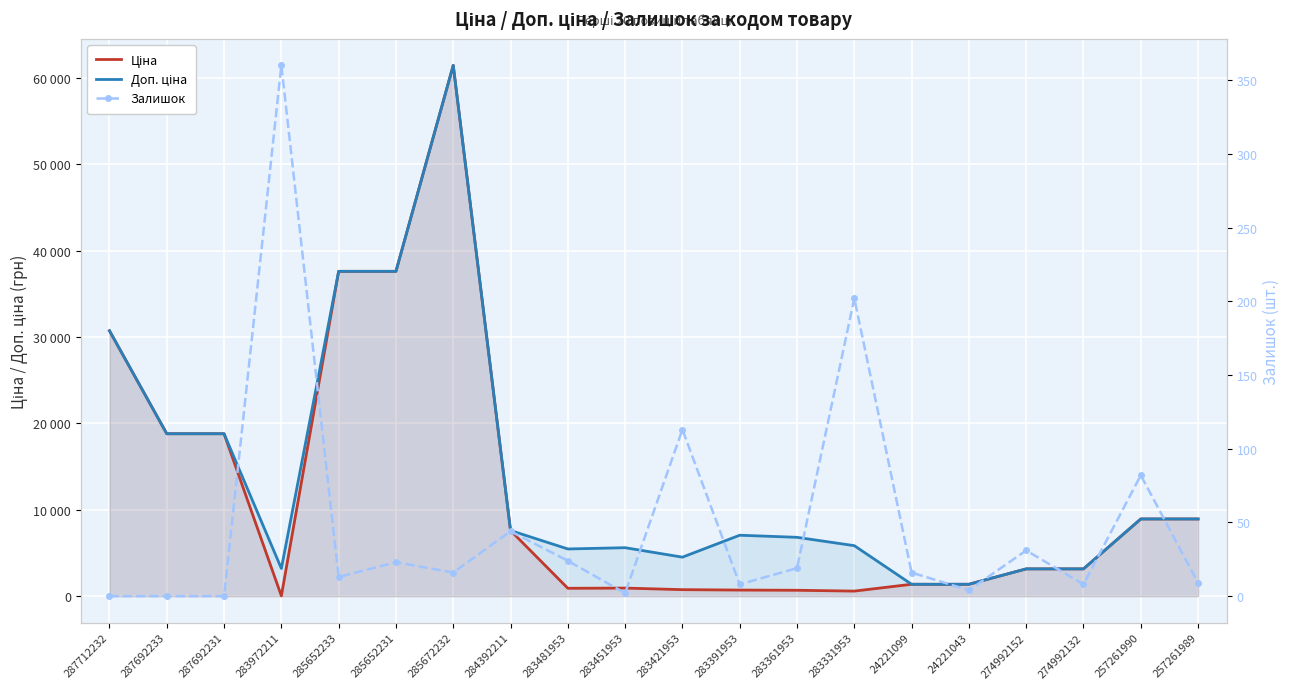

Reading left to right, list all the values displayed in this chart.

Ціна: 287712232=30717.1	287692233=18796.8	287692231=18796.8	283972211=32.0	285652233=37593.6	285652231=37593.6	285672232=61434.3	284392211=7596.5	283481953=910.4	283451953=934.5	283421953=752.2	283391953=705.1	283361953=681.0	283331953=584.4	24221099=1375.4	24221043=1375.4	274992152=3157.9	274992132=3157.9	257261990=8934.1	257261989=8934.1
Доп. ціна: 287712232=30717.1	287692233=18796.8	287692231=18796.8	283972211=3205.0	285652233=37593.6	285652231=37593.6	285672232=61434.3	284392211=7596.5	283481953=5462.3	283451953=5607.2	283421953=4513.3	283391953=7051.3	283361953=6809.8	283331953=5843.9	24221099=1375.0	24221043=1375.0	274992152=3158.0	274992132=3158.0	257261990=8934.1	257261989=8934.1
Залишок: 287712232=0.0	287692233=0.0	287692231=0.0	283972211=360.0	285652233=13.0	285652231=23.0	285672232=16.0	284392211=44.0	283481953=24.0	283451953=2.0	283421953=113.0	283391953=8.0	283361953=19.0	283331953=202.0	24221099=16.0	24221043=4.0	274992152=31.0	274992132=8.0	257261990=82.0	257261989=9.0